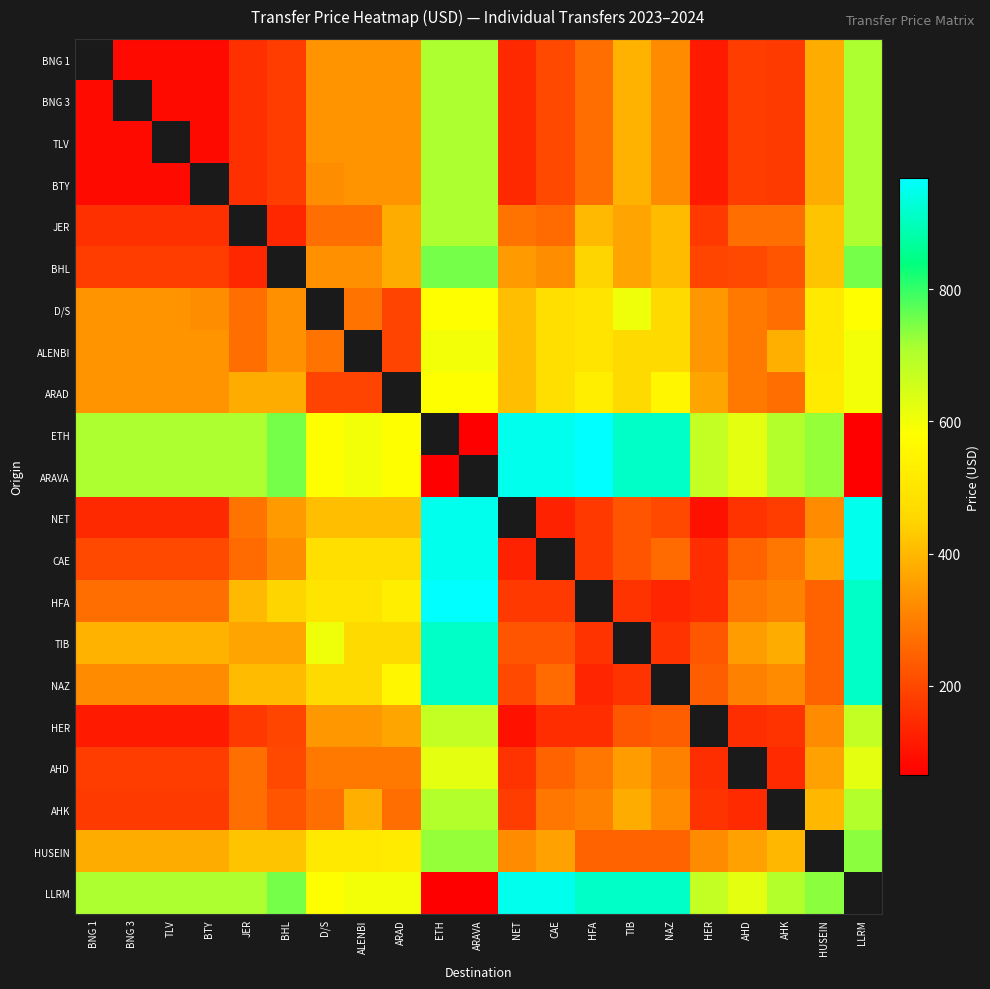

What is the approximate value of JER at NET?

280.0